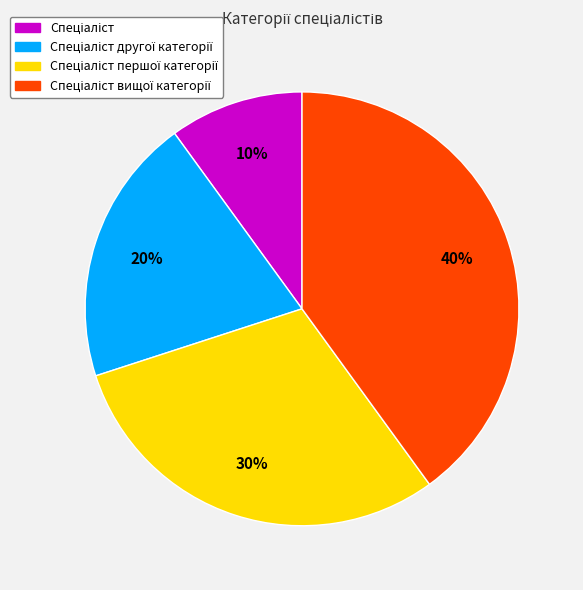

Does any single category account for the majority?

No